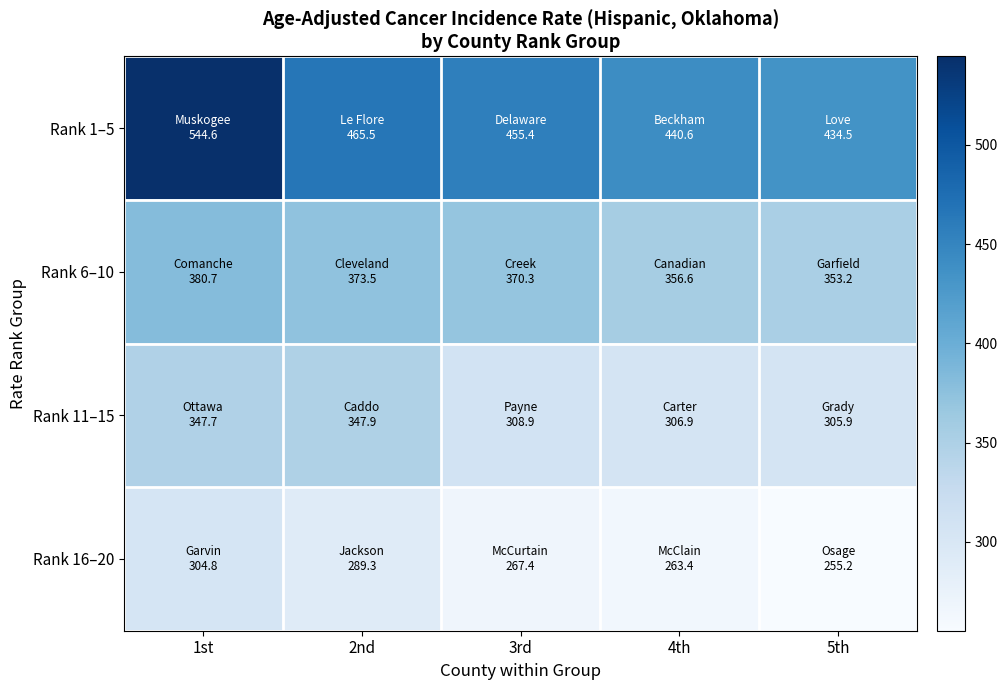

Count the number of categories in the chart.

5